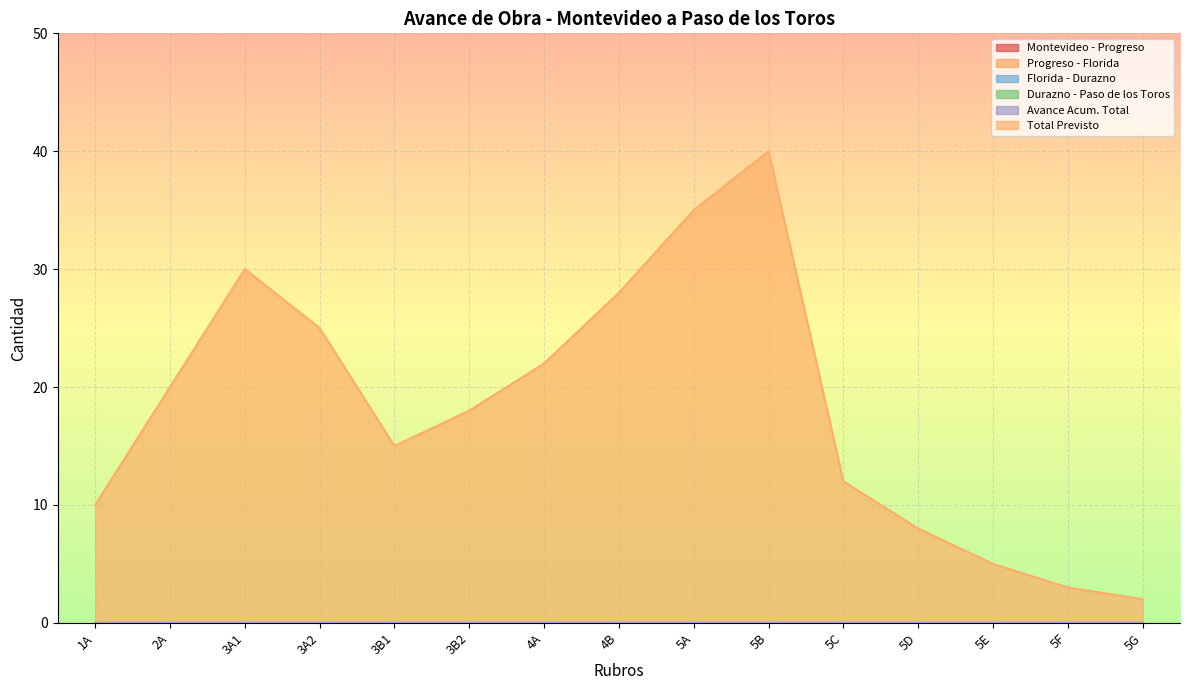

True or false: Florida - Durazno has a value of 0 at 3A1.

True